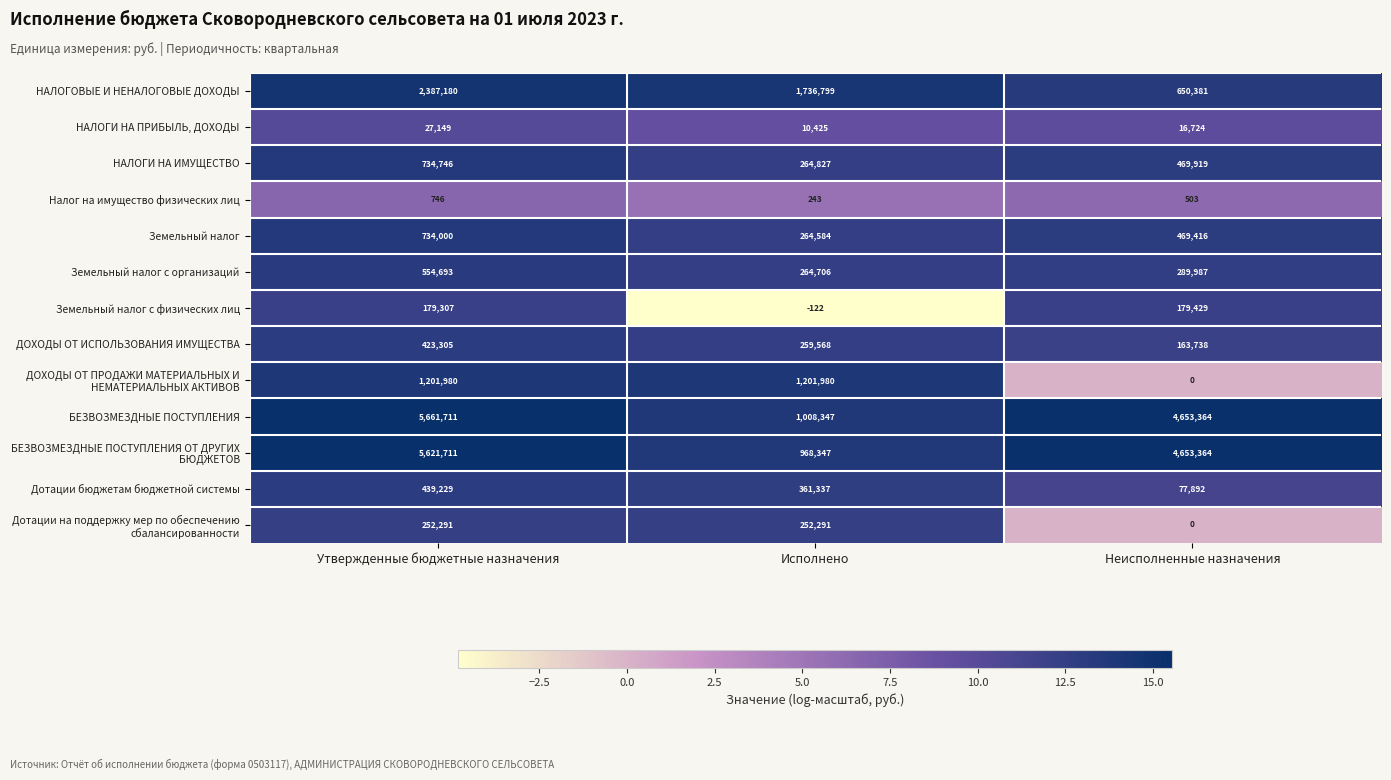

What is the spread (max minus min) of values at Утвержденные бюджетные назначения?

5660965